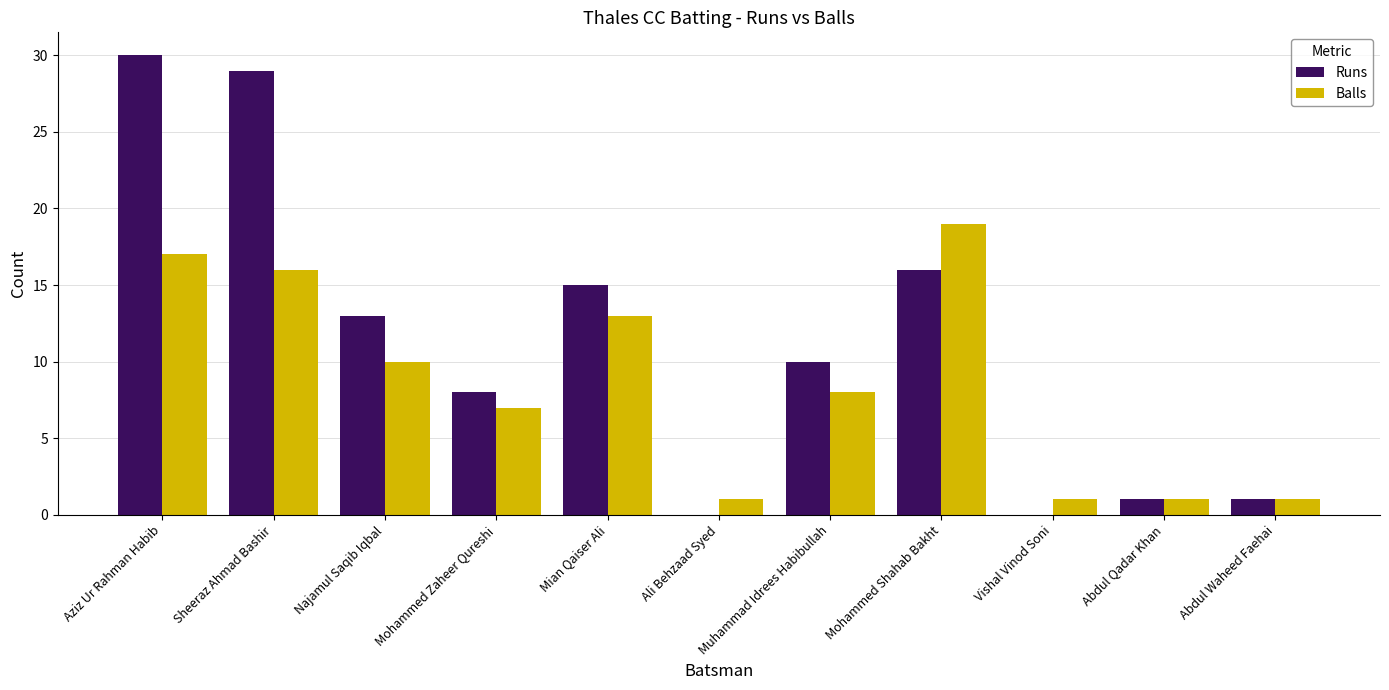

At which category is the sum across all series the highest?

Aziz Ur Rahman Habib